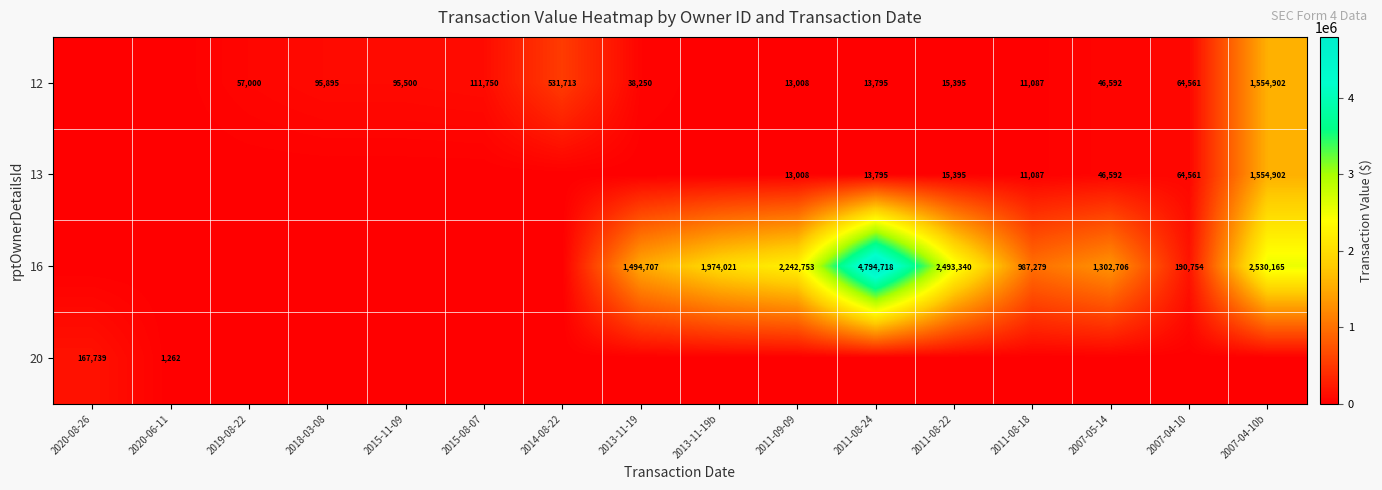

The 16 series shows 1974021 at 2013-11-19b. True or false?

True